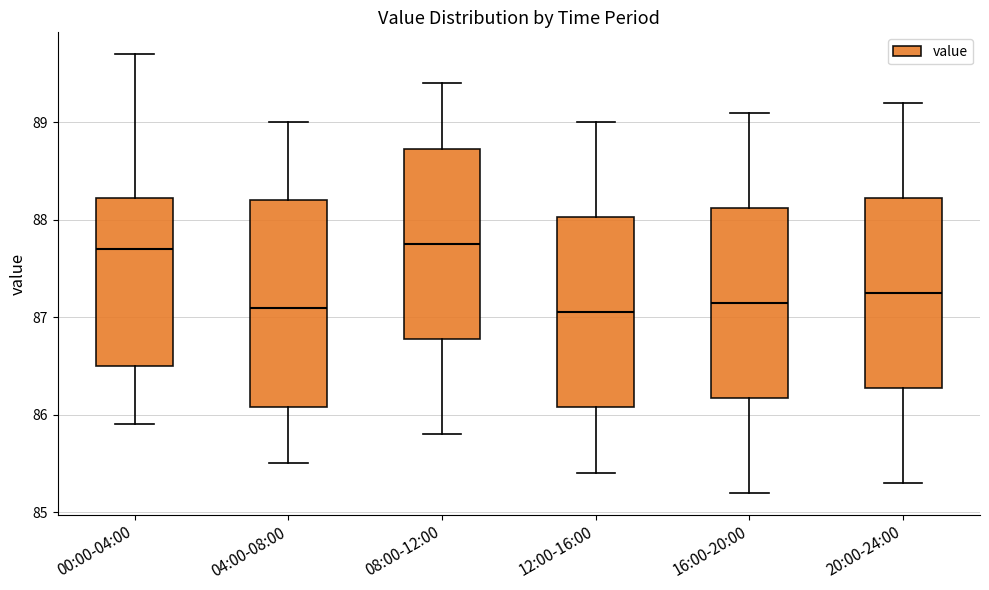

Where does the upper whisker of the box for 00:00-04:00 end on the y-axis? The values are not printed on the chart, so give them approximately, as read against the axis.

89.7